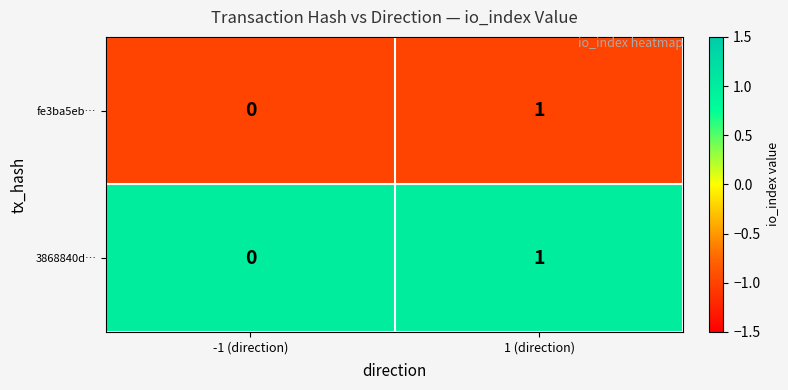

At which label does fe3ba5eb… reach its minimum?

-1 (direction)